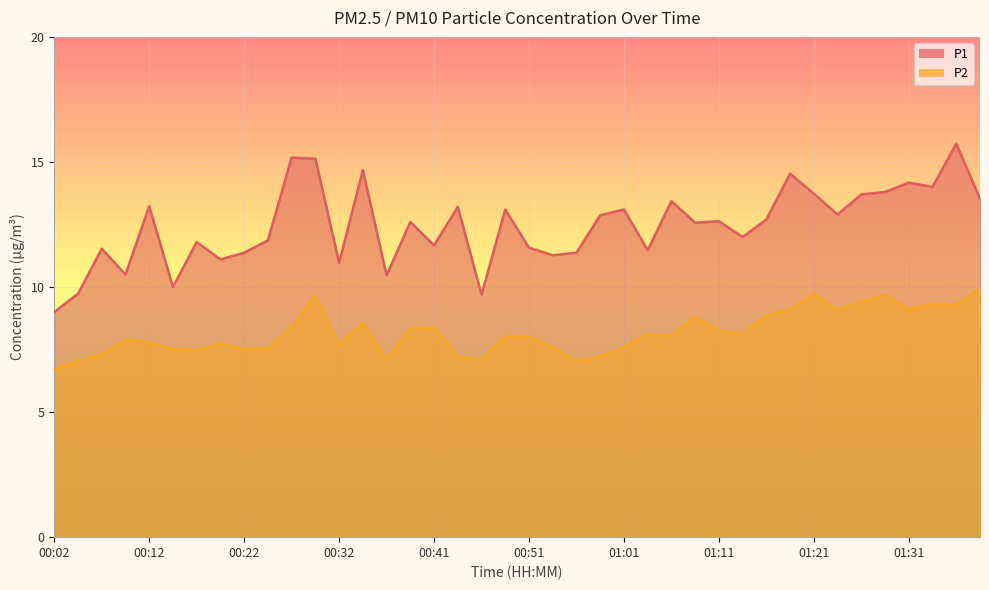

True or false: P2 and P1 cross at least once.

False